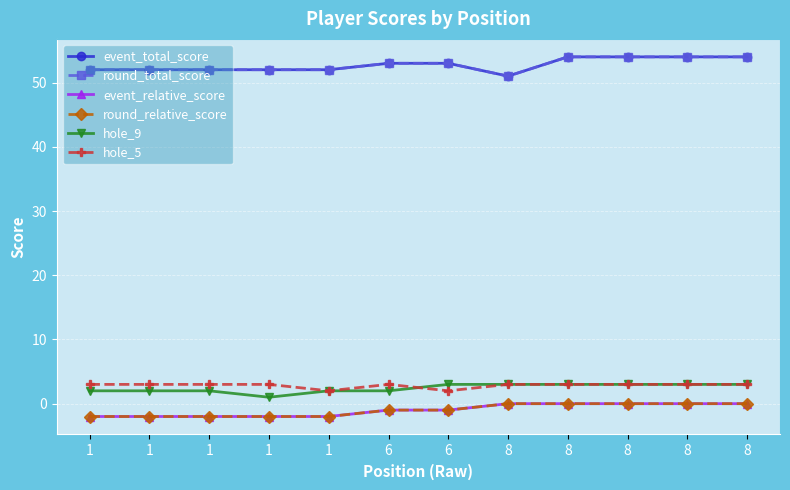

At which label is hole_9 closest to 2?

1